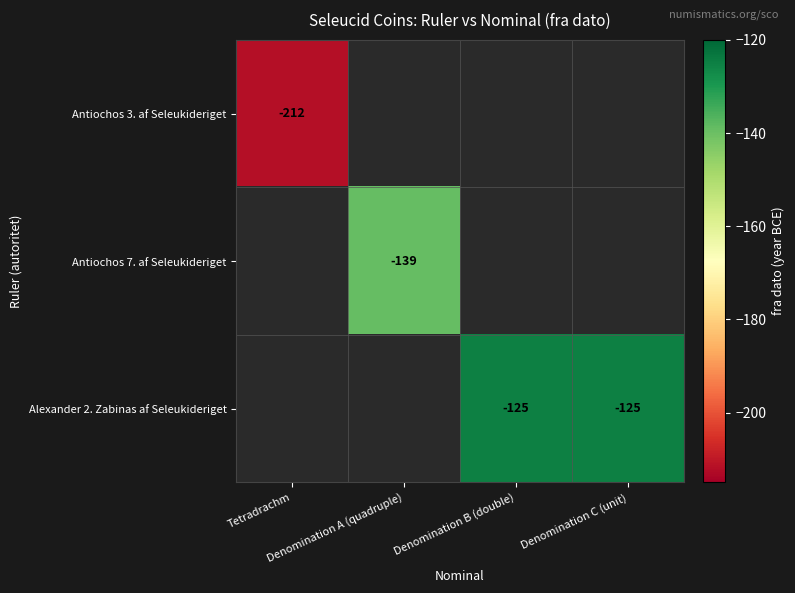

List the series in order of their peak value, lowest first.

Antiochos 3. af Seleukideriget, Antiochos 7. af Seleukideriget, Alexander 2. Zabinas af Seleukideriget